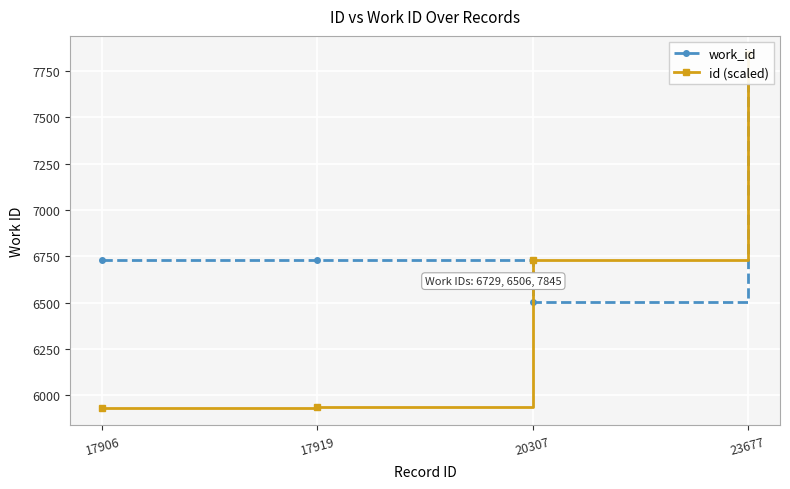

At which label is id (scaled) closest to 6888?

20307